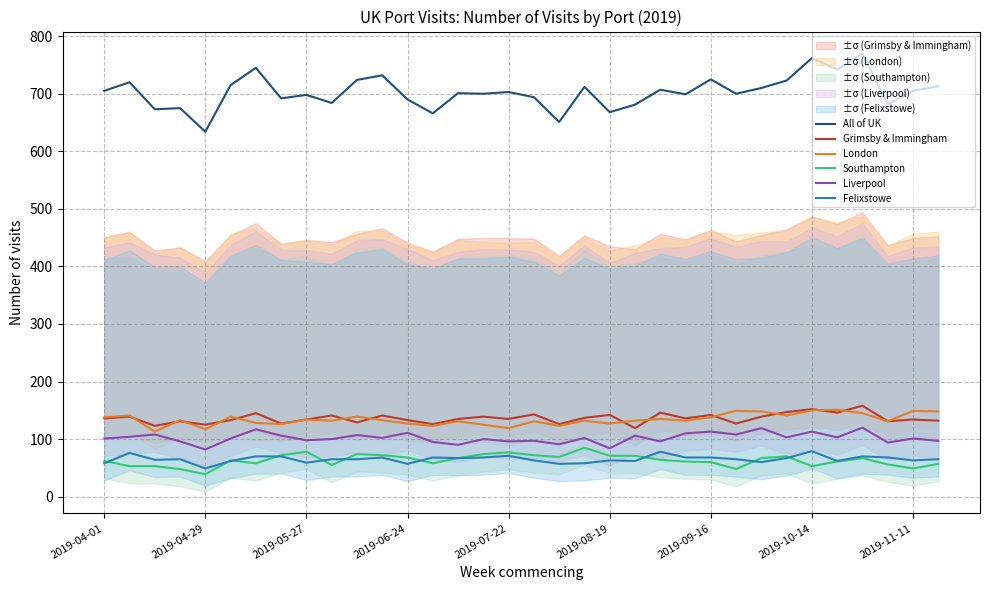

What is the maximum value for All of UK?

770